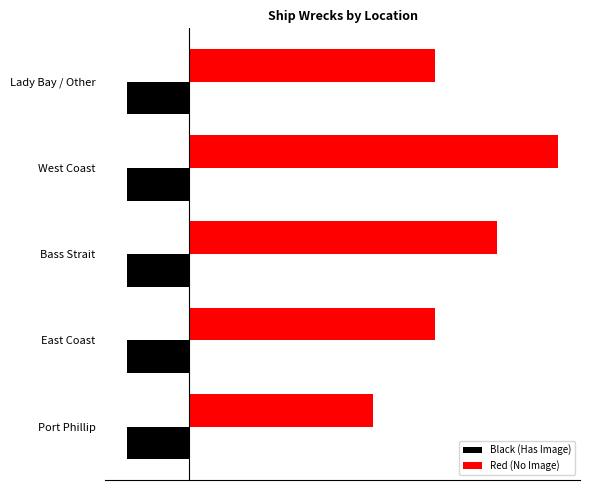

What are all the series names shown in the legend?

Black (Has Image), Red (No Image)